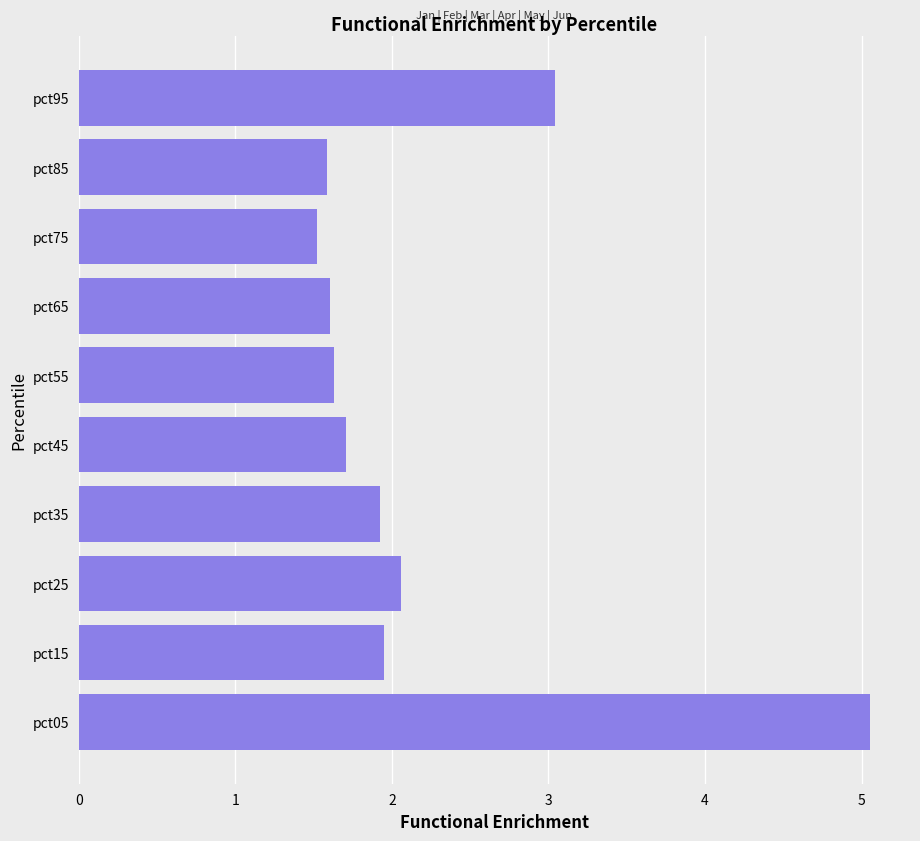

What is the difference between the maximum and minimum values?

3.5